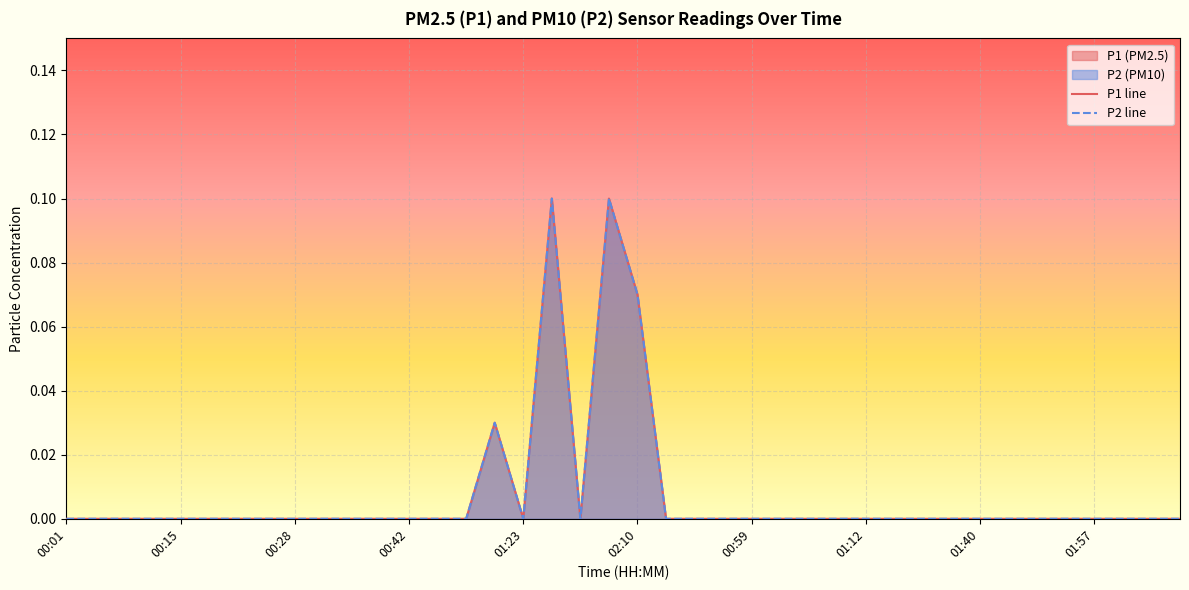

True or false: P2 has more than 2 points higher than both neighbors.

True